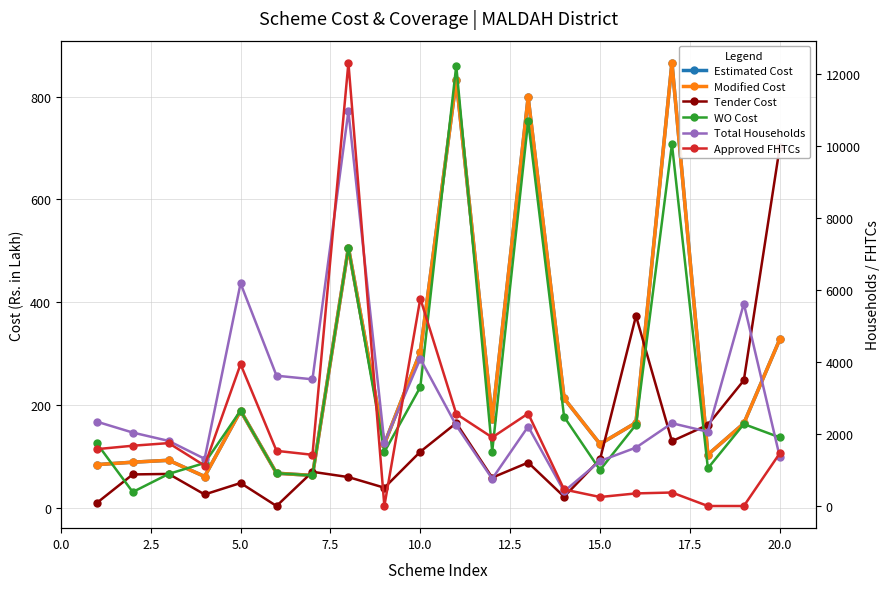

After their last crossing, which series has the higher values: Estimated Cost or Tender Cost?

Tender Cost